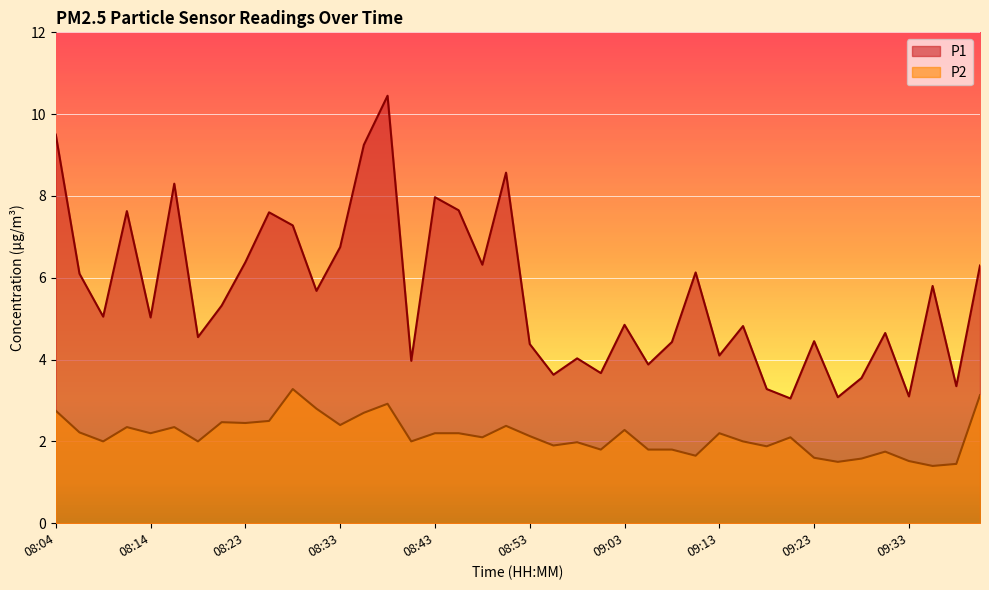

How many lines are shown in the chart?

2